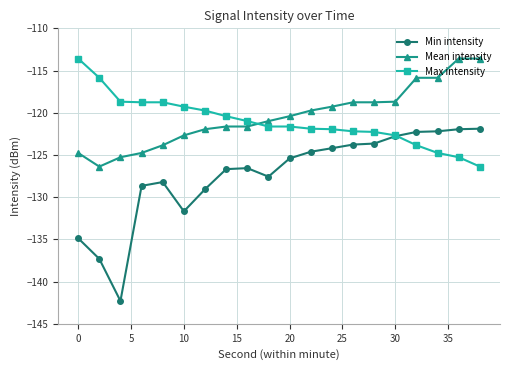

True or false: Min intensity has more than 1 points higher than both neighbors.

True